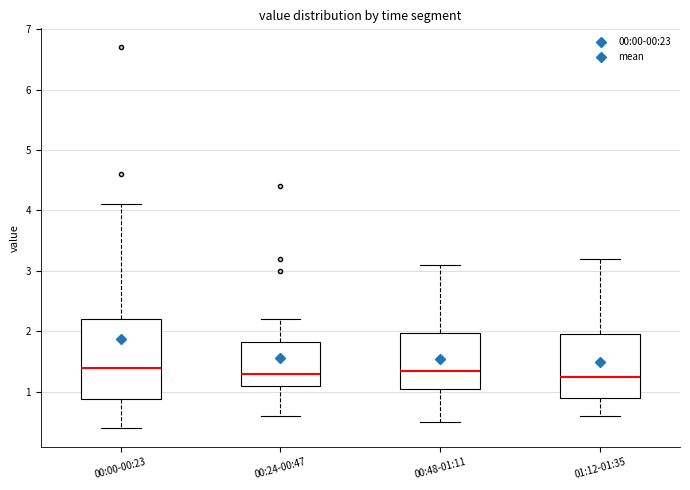

Comparing the boxes themselves (not the whiskers), which one is the tallest?

00:00-00:23